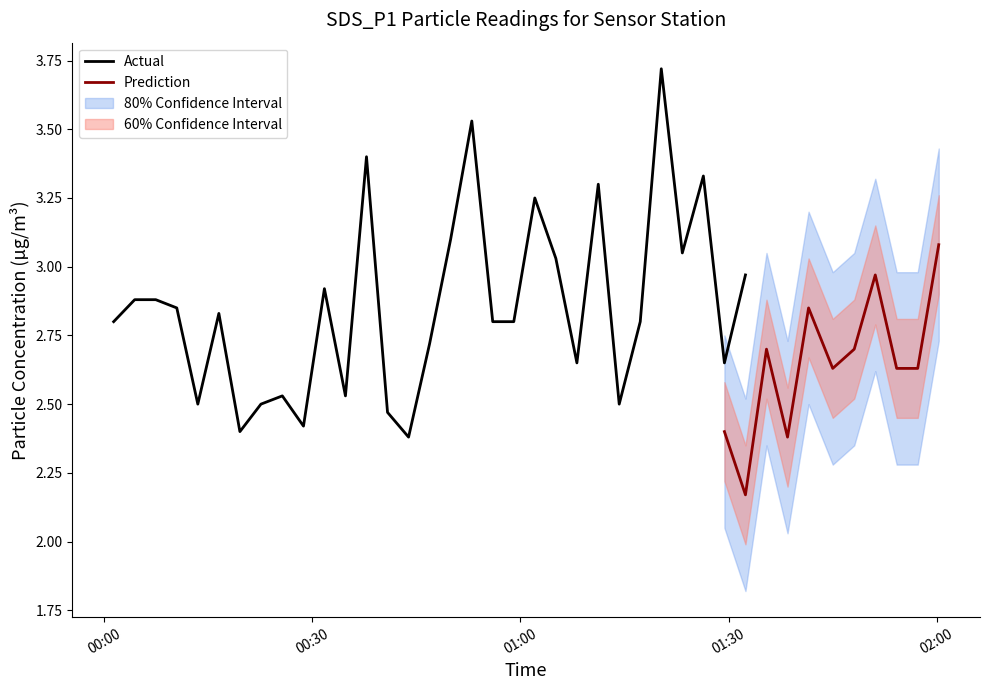

What is the greatest value displayed?

3.7